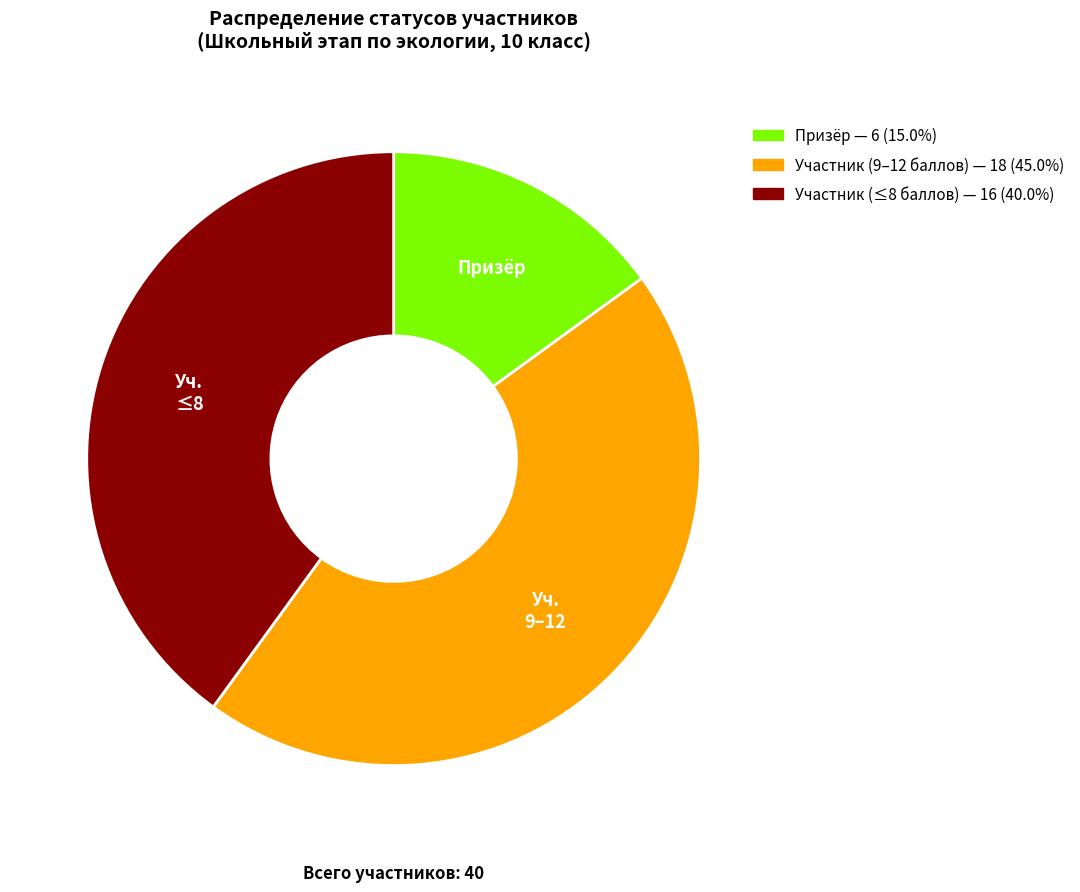

Is there any slice that represents more than half of the pie?

No